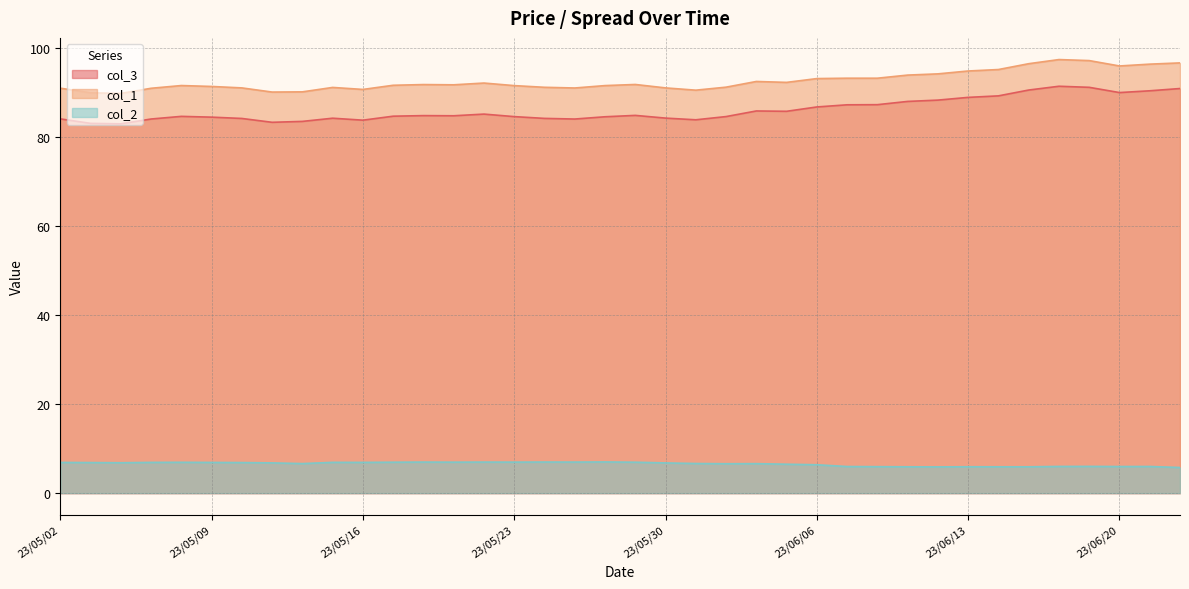

What position from the left is 23/05/15?

10